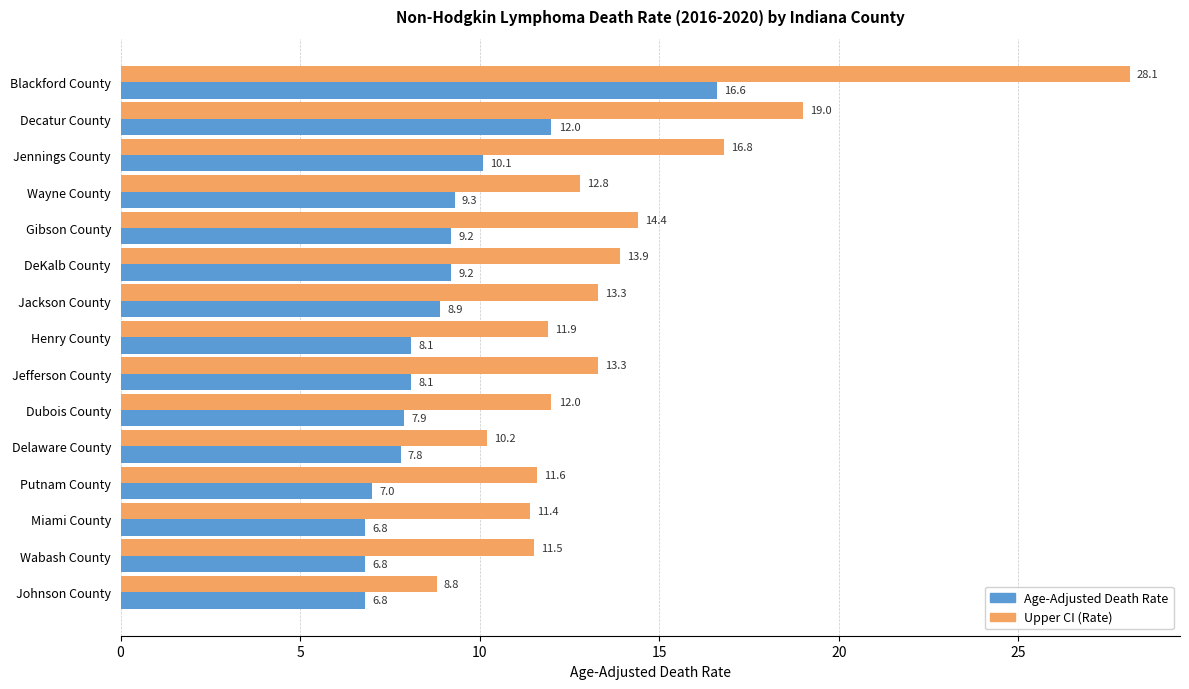

What is the spread (max minus min) of values at Decatur County?

7.0